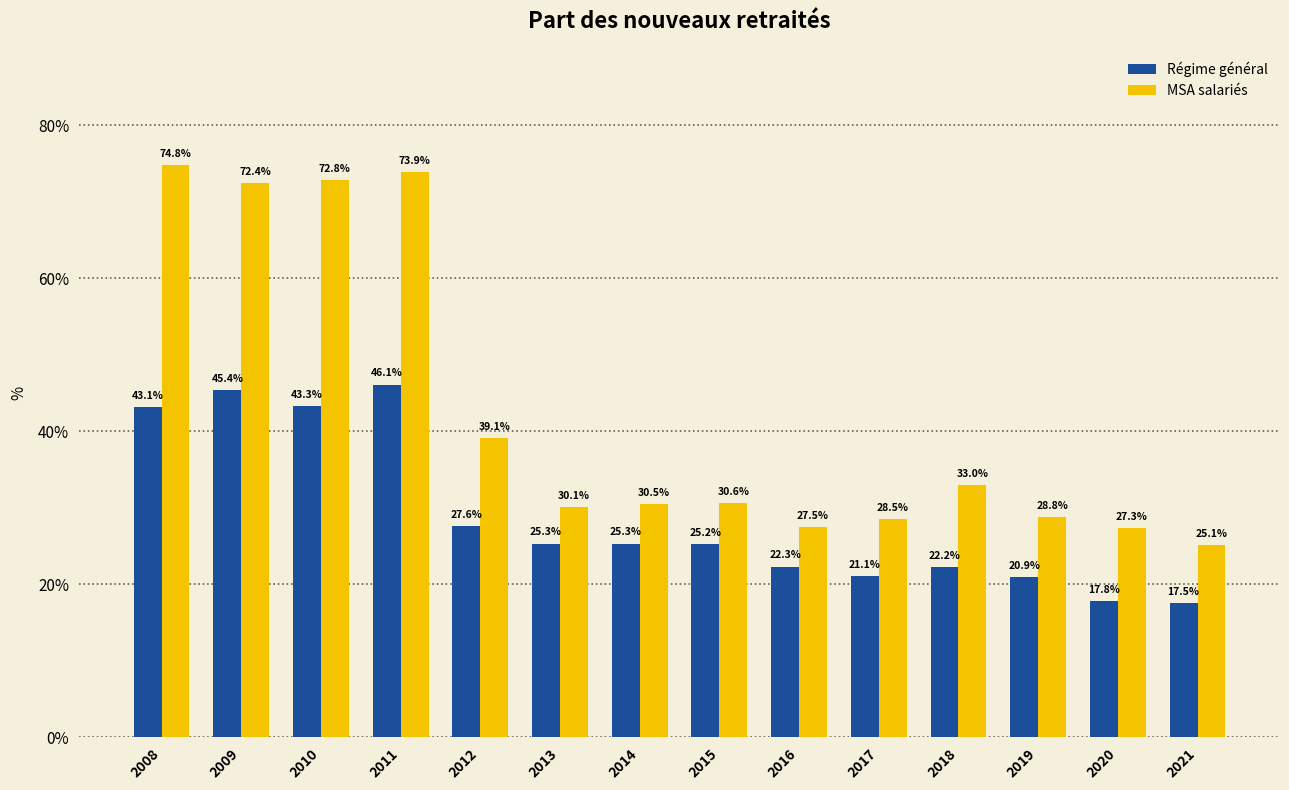

Which series has the widest spread of values?

MSA salariés